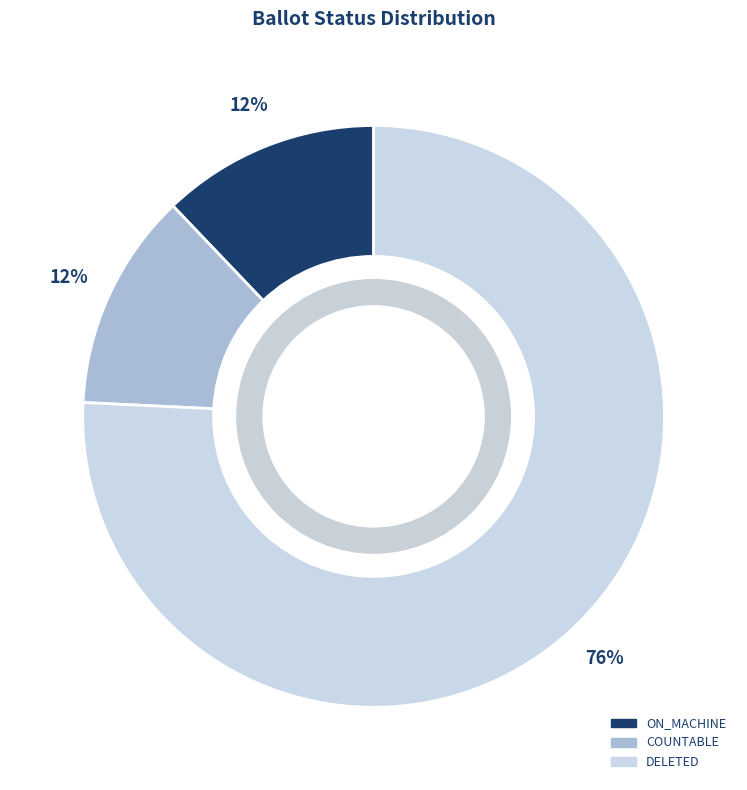

To the nearest percent, what is the difference between the largest and smallest slice percentages?

64%